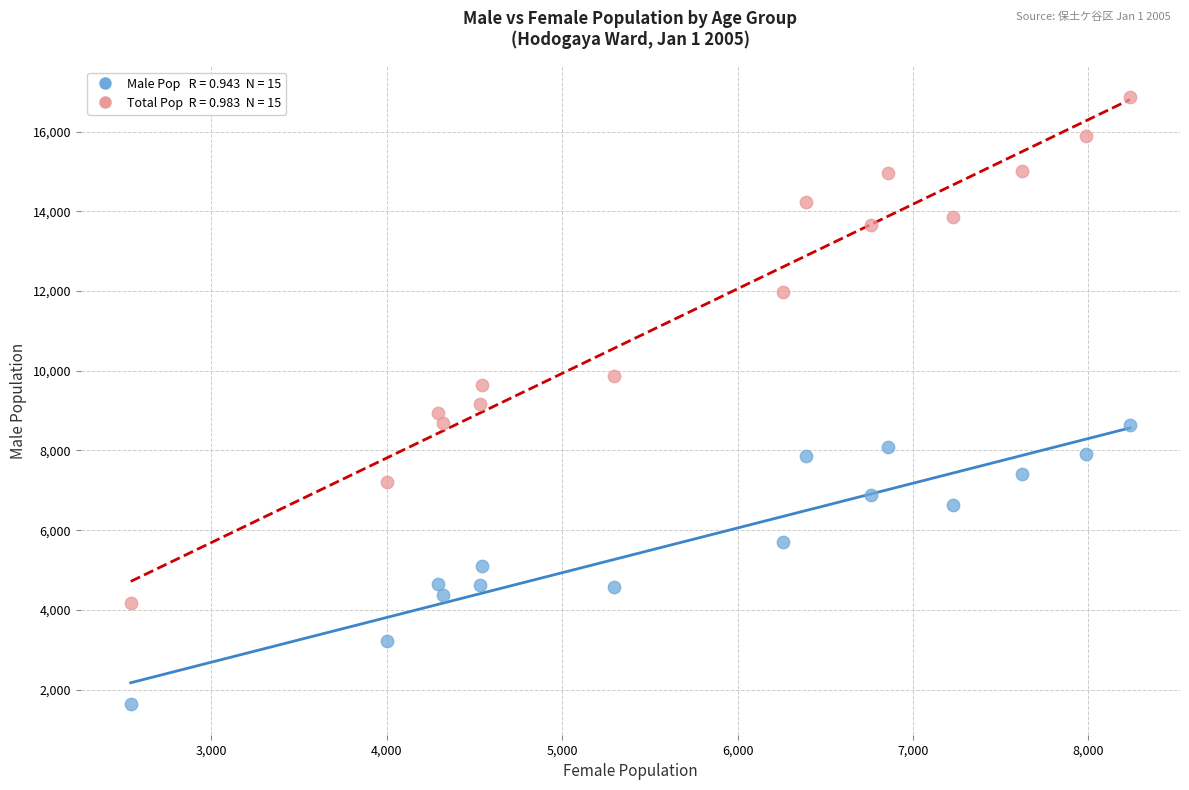

Across all data points, what is the range of X values (max minus min)?

5695